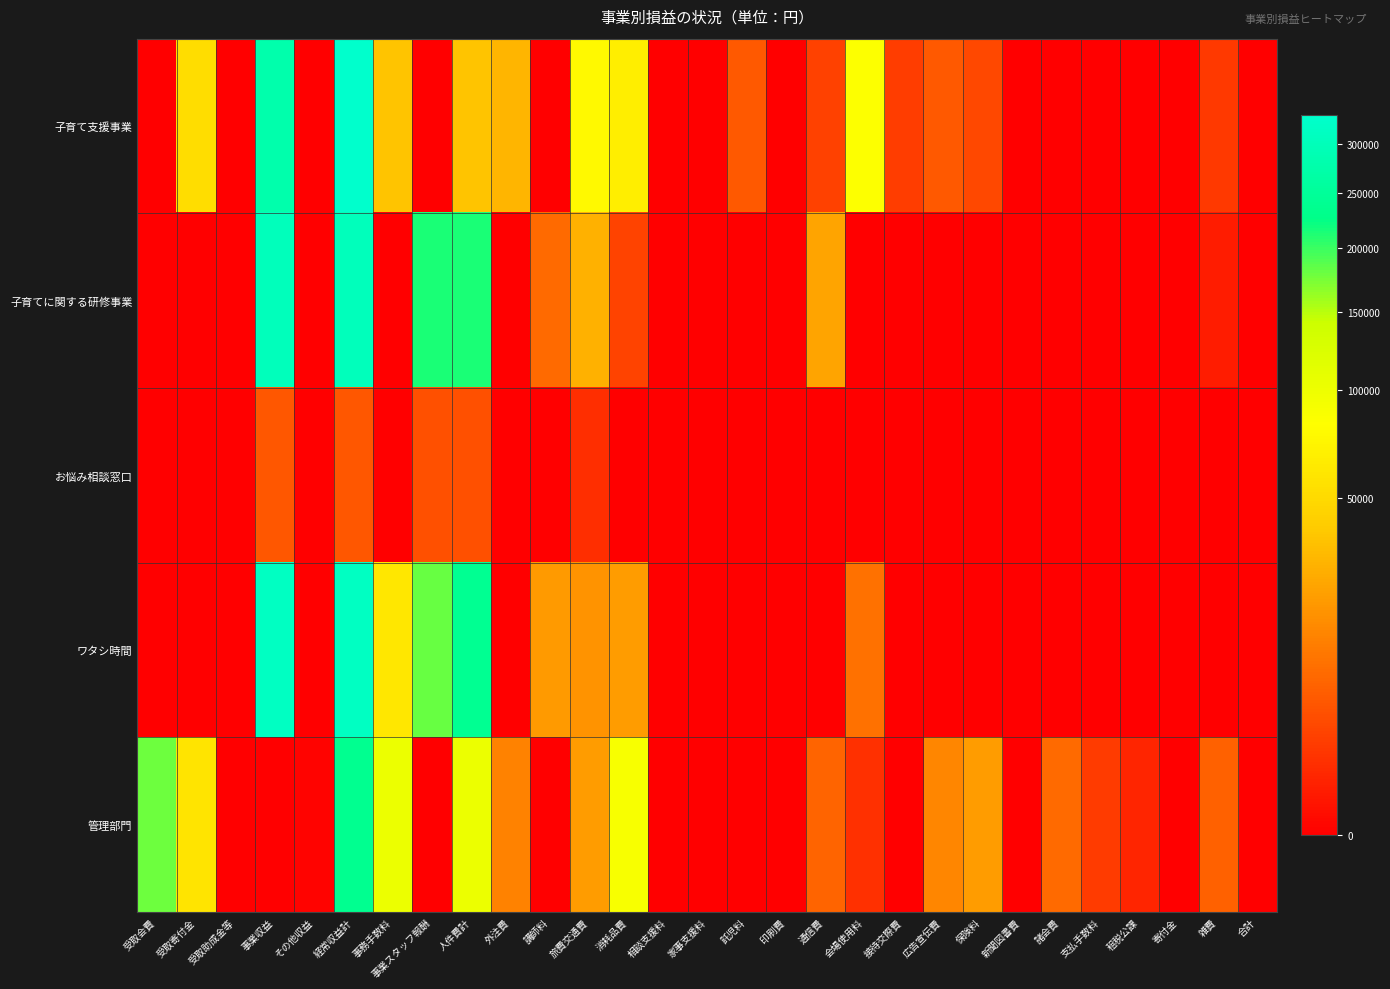

Reading left to right, what are all the values shown in this chart?

子育て支援事業: 受取会費=0	受取寄付金=53040	受取助成金等=0	事業収益=279540	その他収益=0	経常収益計=332580	事務手数料=36000	事業スタッフ報酬=0	人件費計=36000	外注費=30000	講師料=0	旅費交通費=77375	消耗品費=66620	相談支援料=0	家事支援料=0	託児料=5100	印刷費=0	通信費=2436	会場使用料=84500	接待交際費=2000	広告宣伝費=5100	保険料=3125	新聞図書費=0	諸会費=0	支払手数料=0	租税公課=0	寄付金=0	雑費=1700	合計=0
子育てに関する研修事業: 受取会費=0	受取寄付金=0	受取助成金等=0	事業収益=303200	その他収益=0	経常収益計=303200	事務手数料=0	事業スタッフ報酬=214120	人件費計=214120	外注費=0	講師料=8000	旅費交通費=28175	消耗品費=2530	相談支援料=0	家事支援料=0	託児料=0	印刷費=0	通信費=23375	会場使用料=0	接待交際費=0	広告宣伝費=0	保険料=0	新聞図書費=0	諸会費=0	支払手数料=0	租税公課=0	寄付金=0	雑費=320	合計=0
お悩み相談窓口: 受取会費=0	受取寄付金=0	受取助成金等=0	事業収益=5000	その他収益=0	経常収益計=5000	事務手数料=0	事業スタッフ報酬=4000	人件費計=4000	外注費=0	講師料=0	旅費交通費=1000	消耗品費=0	相談支援料=0	家事支援料=0	託児料=0	印刷費=0	通信費=0	会場使用料=0	接待交際費=0	広告宣伝費=0	保険料=0	新聞図書費=0	諸会費=0	支払手数料=0	租税公課=0	寄付金=0	雑費=0	合計=0
ワタシ時間: 受取会費=0	受取寄付金=0	受取助成金等=0	事業収益=314000	その他収益=0	経常収益計=314000	事務手数料=60000	事業スタッフ報酬=180000	人件費計=240000	外注費=0	講師料=20000	旅費交通費=18000	消耗品費=21089	相談支援料=0	家事支援料=0	託児料=0	印刷費=0	通信費=0	会場使用料=9300	接待交際費=0	広告宣伝費=0	保険料=0	新聞図書費=0	諸会費=0	支払手数料=0	租税公課=0	寄付金=0	雑費=0	合計=0
管理部門: 受取会費=179000	受取寄付金=58000	受取助成金等=0	事業収益=0	その他収益=3	経常収益計=237003	事務手数料=102000	事業スタッフ報酬=0	人件費計=102000	外注費=13200	講師料=0	旅費交通費=20750	消耗品費=87893	相談支援料=0	家事支援料=0	託児料=0	印刷費=0	通信費=6978	会場使用料=1200	接待交際費=0	広告宣伝費=14000	保険料=21100	新聞図書費=0	諸会費=8000	支払手数料=1961	租税公課=600	寄付金=0	雑費=6243	合計=0